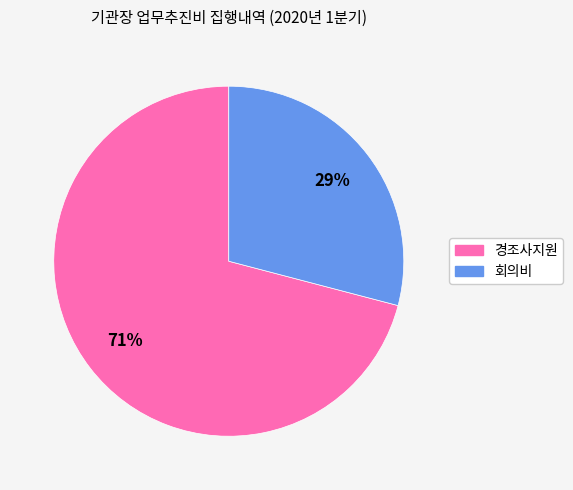

To the nearest percent, what is the average slice percentage?

50%